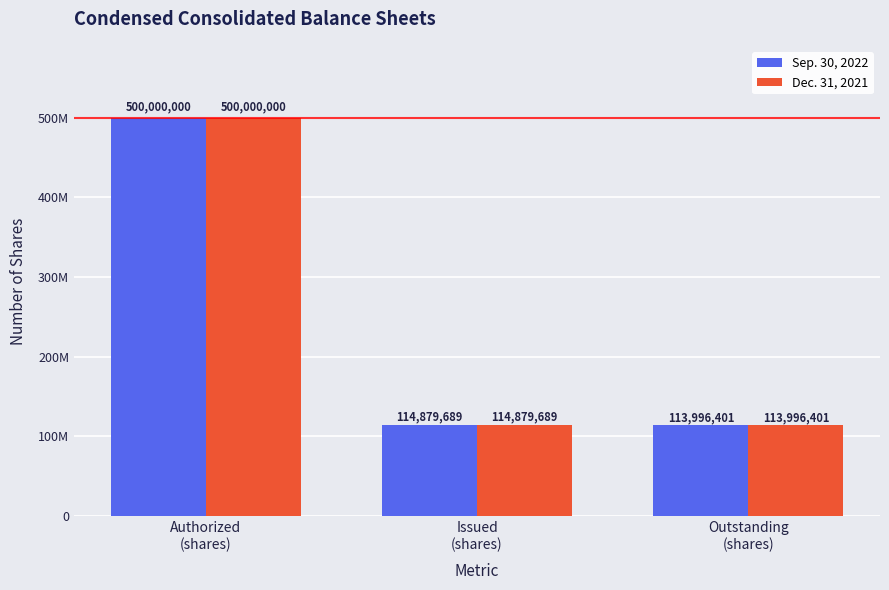

List the series in order of their peak value, lowest first.

Sep. 30, 2022, Dec. 31, 2021